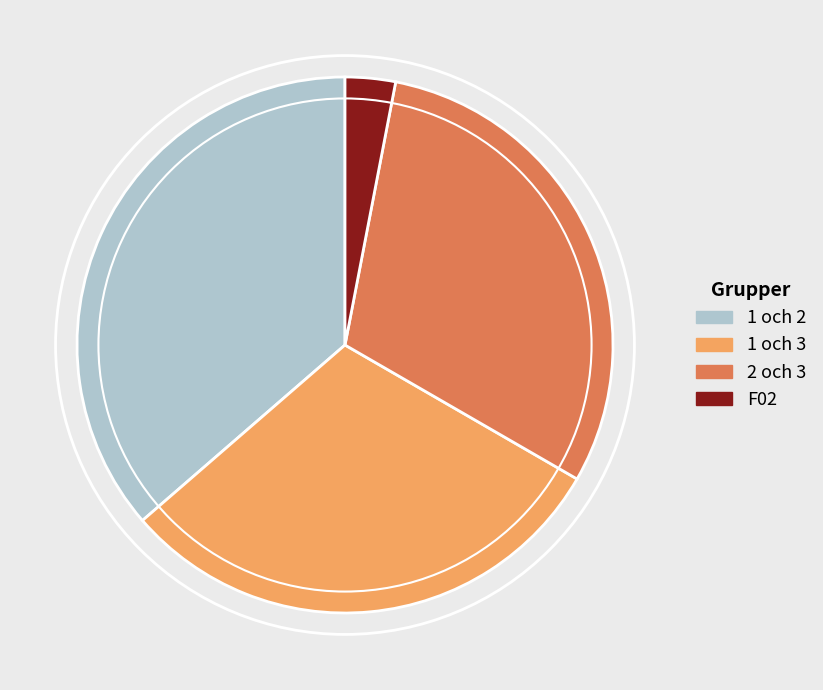

Which has a higher value, 1 och 2 or F02?

1 och 2